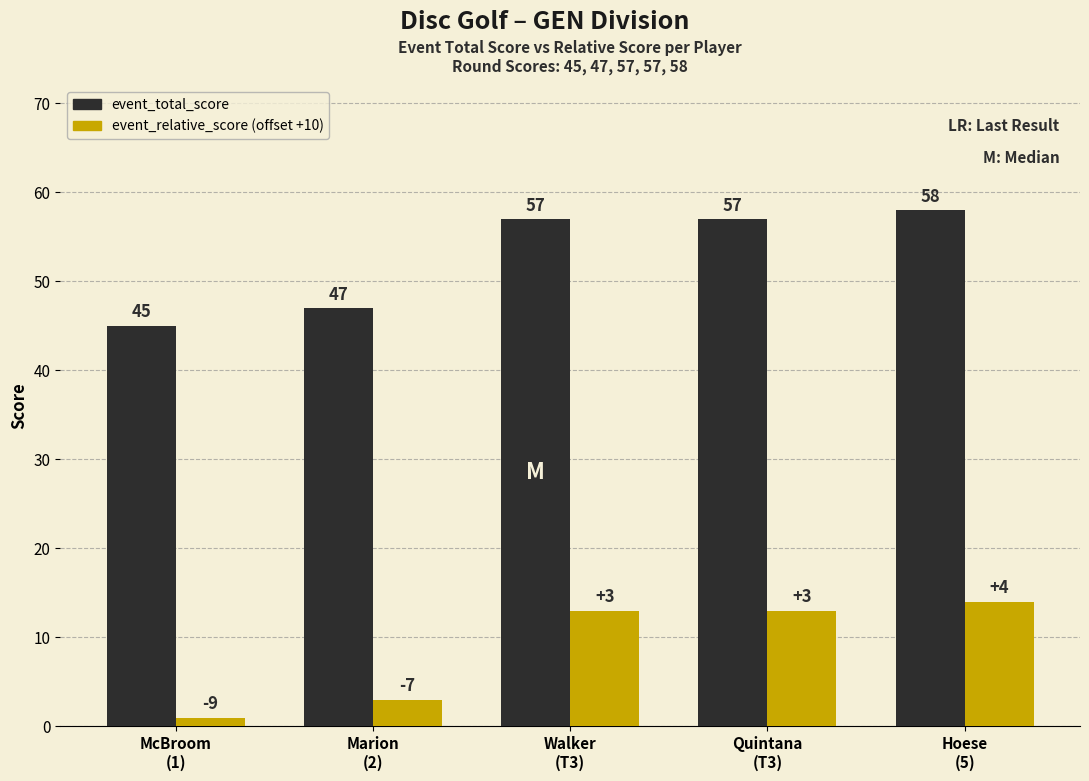

At which category is the sum across all series the highest?

Hoese
(5)